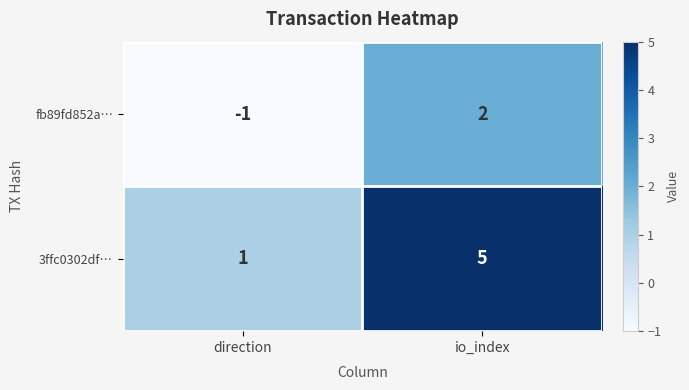

How many categories are shown in the chart?

2